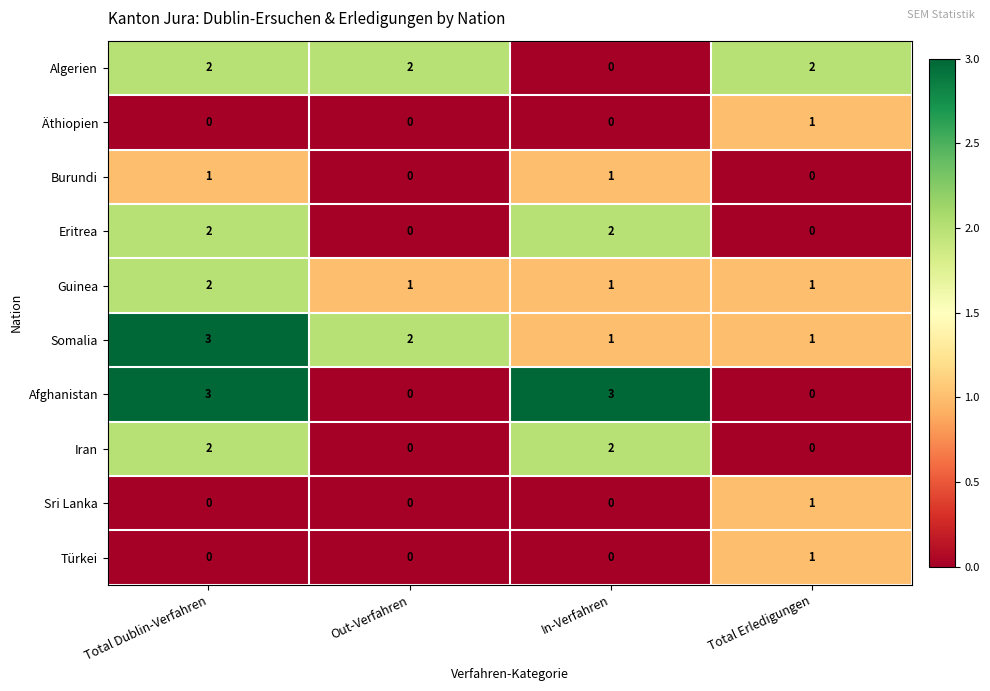

How many data points does each series have?

4